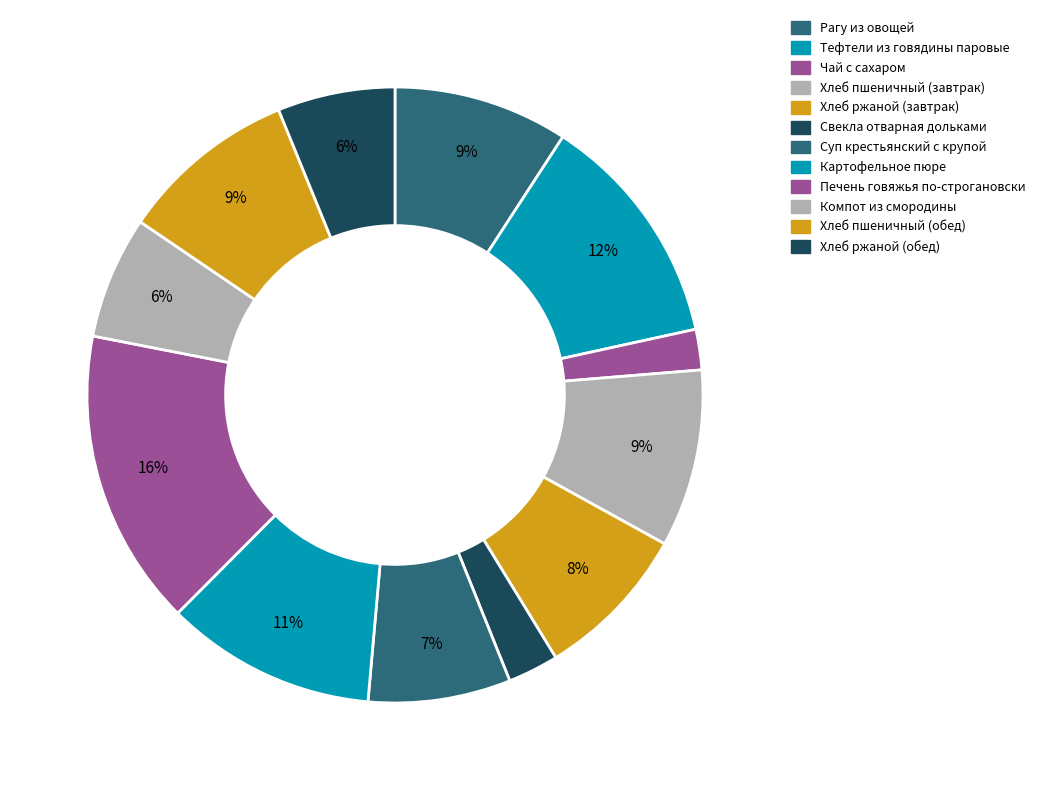

Which slice is the largest?

Печень говяжья по-строгановски